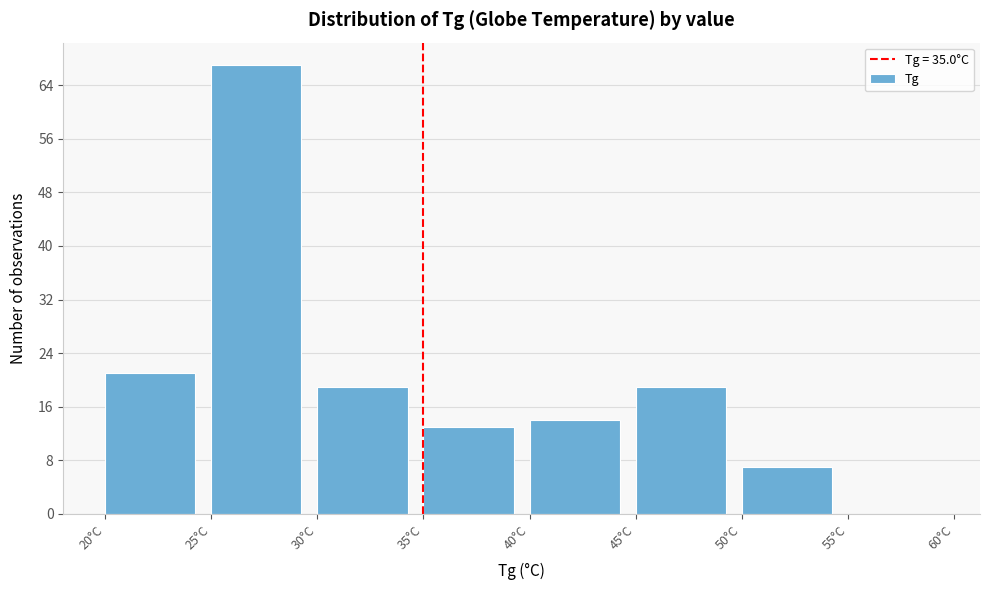

What is the height of the bar covering 50 to 55 on the x-axis? The values are not printed on the chart, so give them approximately, as read against the axis.

7